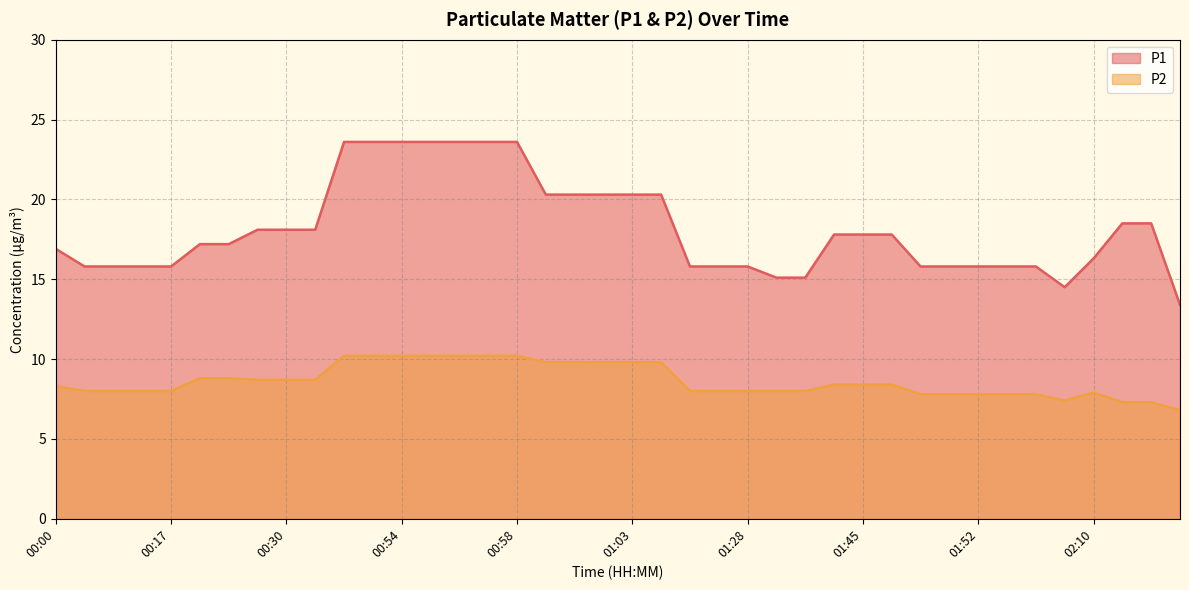

True or false: P1 and P2 intersect in this chart.

False